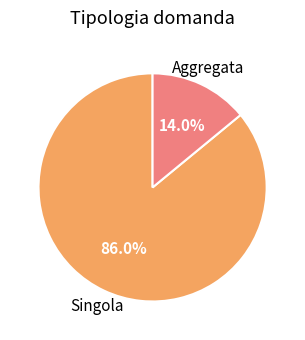

Which category accounts for the majority?

Singola